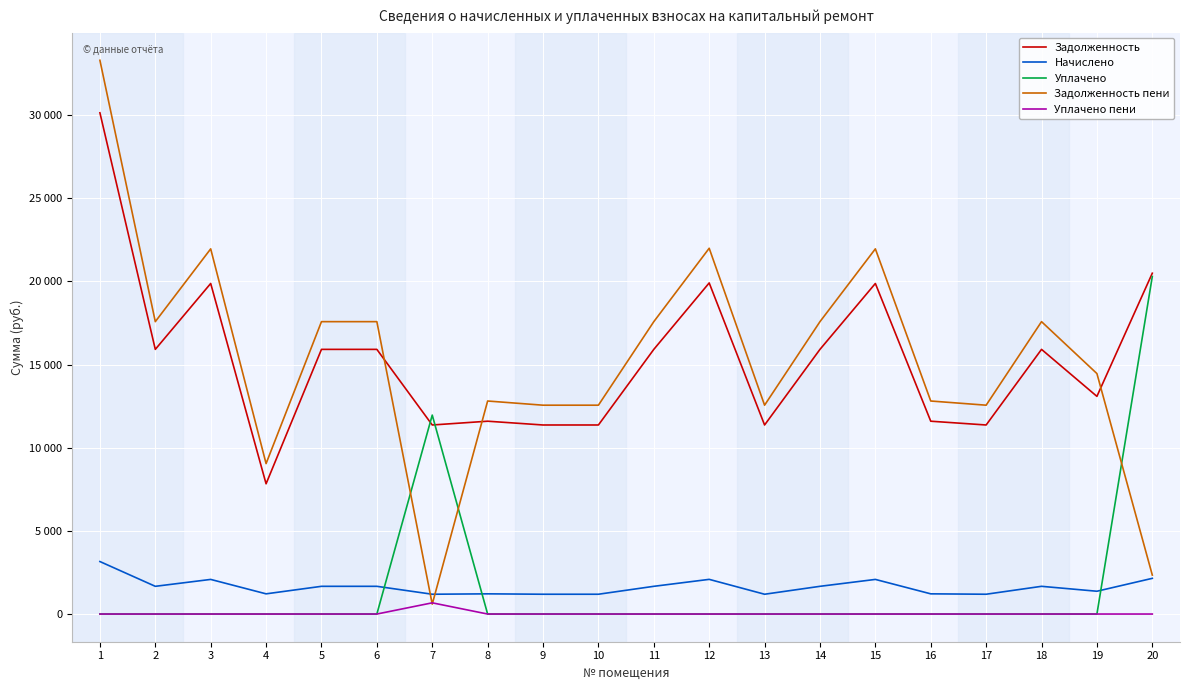

What are all the series names shown in the legend?

Задолженность, Начислено, Уплачено, Задолженность пени, Уплачено пени